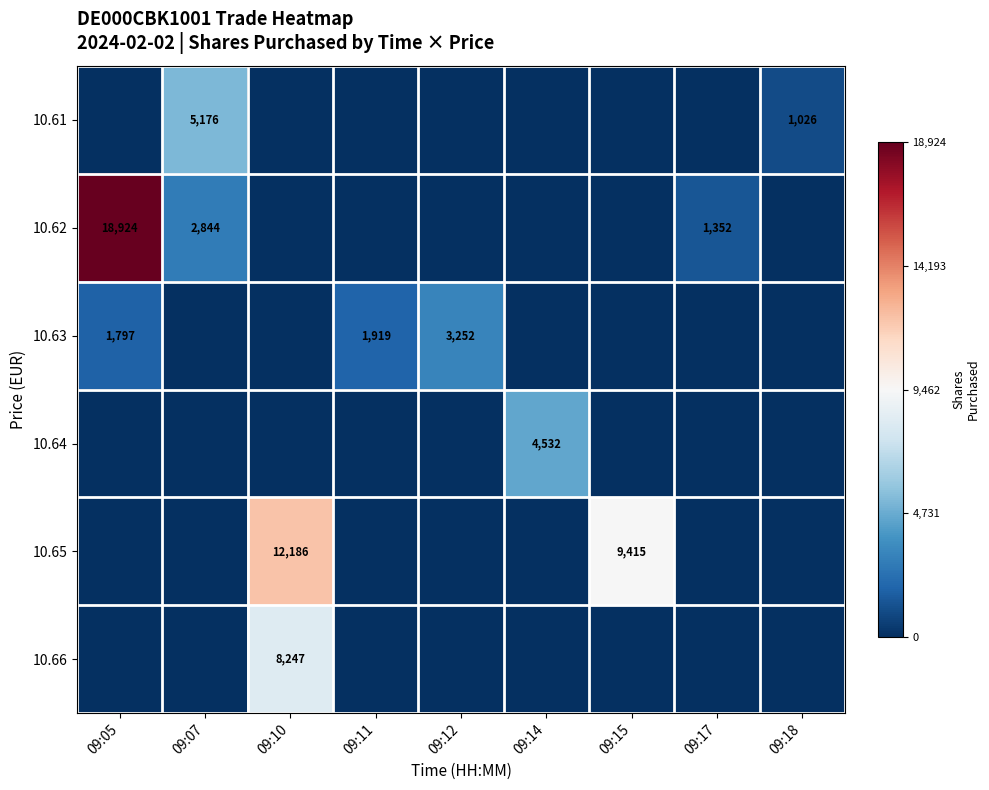

True or false: 10.65 has a value of 4117 at 09:10.

False